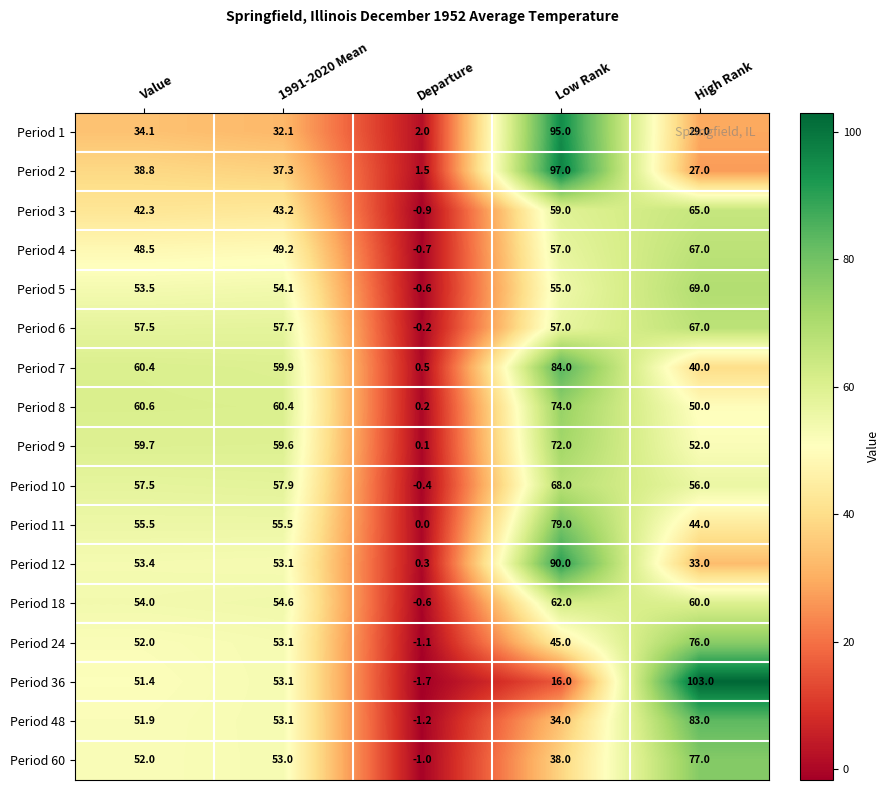

The value of Period 7 at Low Rank is 84.0. True or false?

True